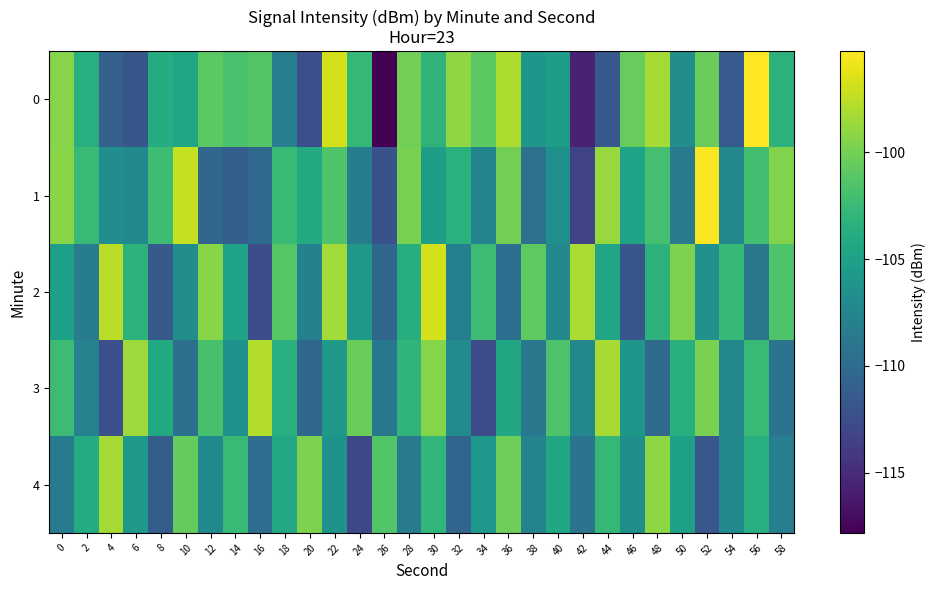

What is the total value across all series at 10?

-518.7